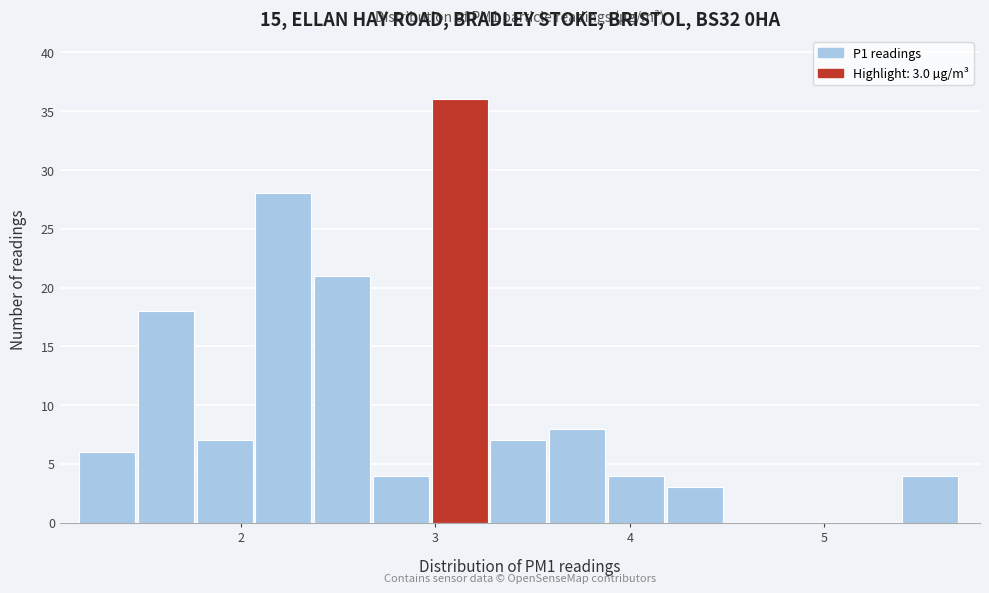

Around what value on the x-axis is the tallest bar? Give the approximate position of its centre, as read against the axis.

3.1